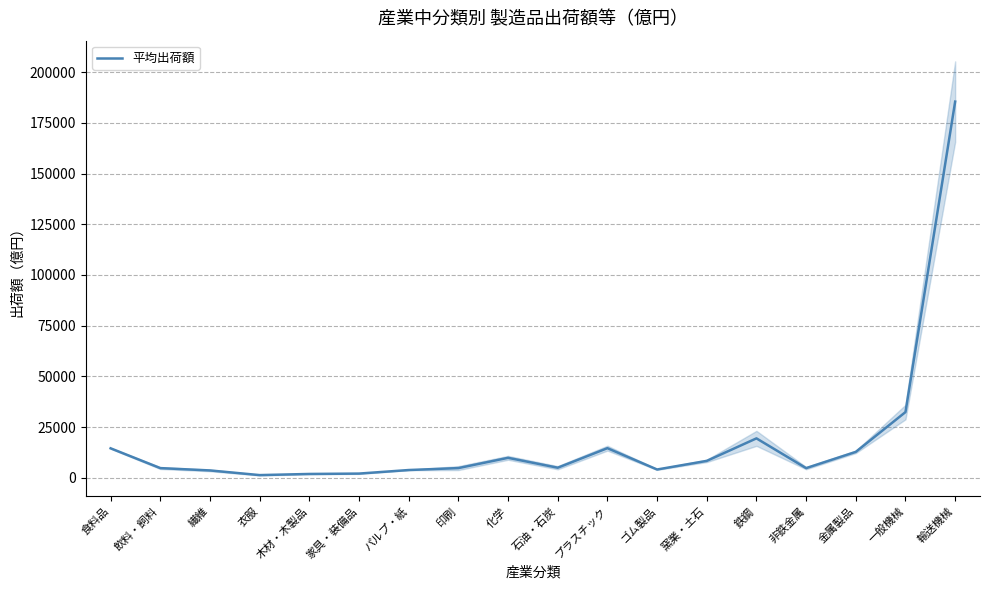

The chart shows a value of 1515.9 at 非鉄金属. True or false?

False